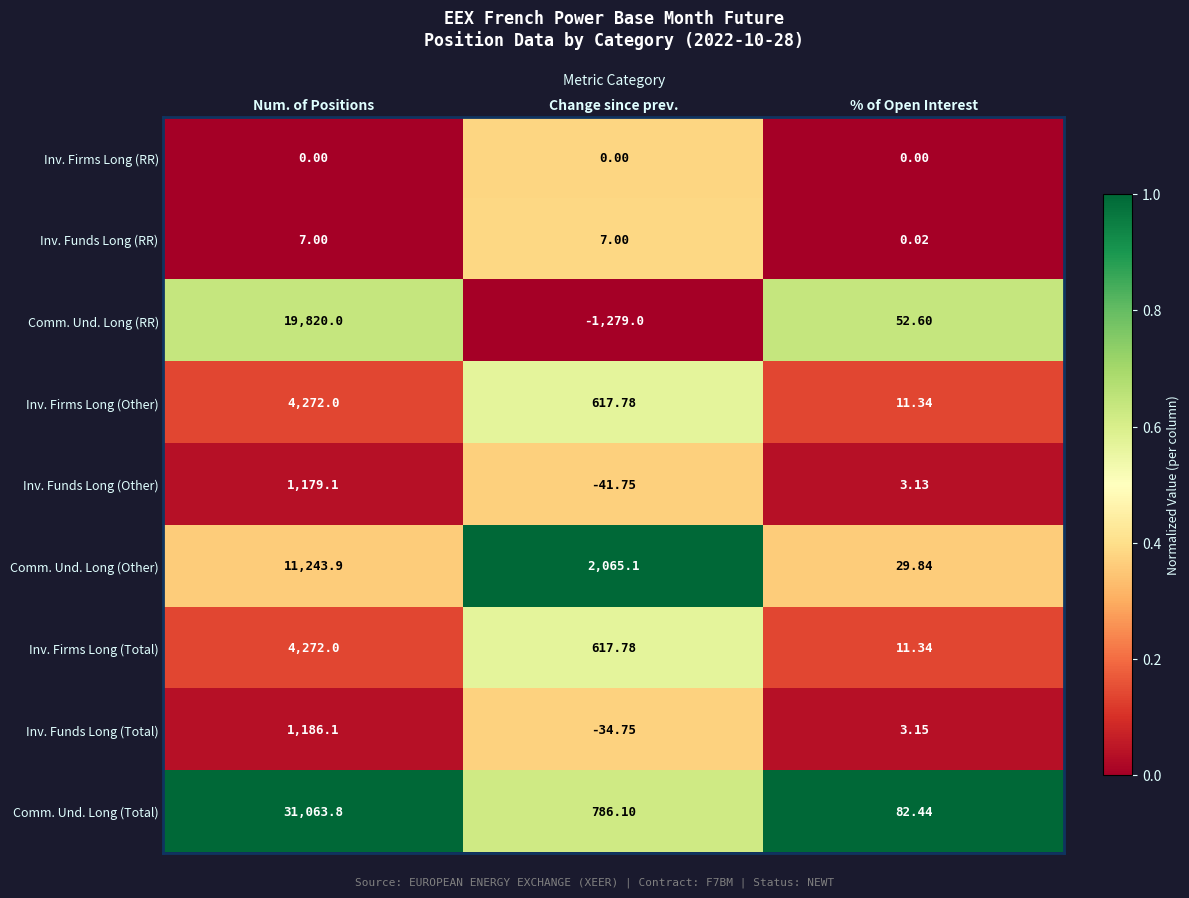

At which category does the chart reach its minimum across all series?

Change since prev.